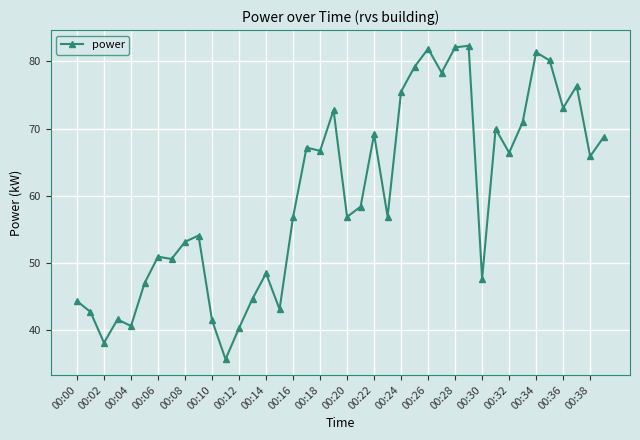

True or false: there are more than 2 points higher than both neighbors.

True